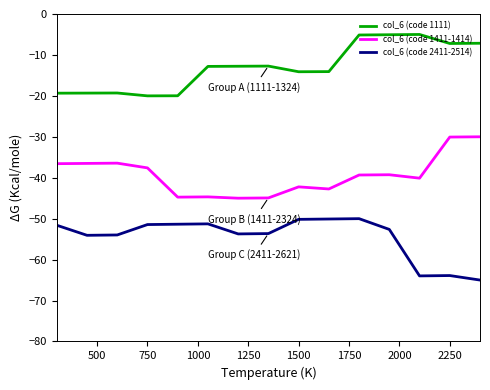

What is the greatest value displayed?

-5.0